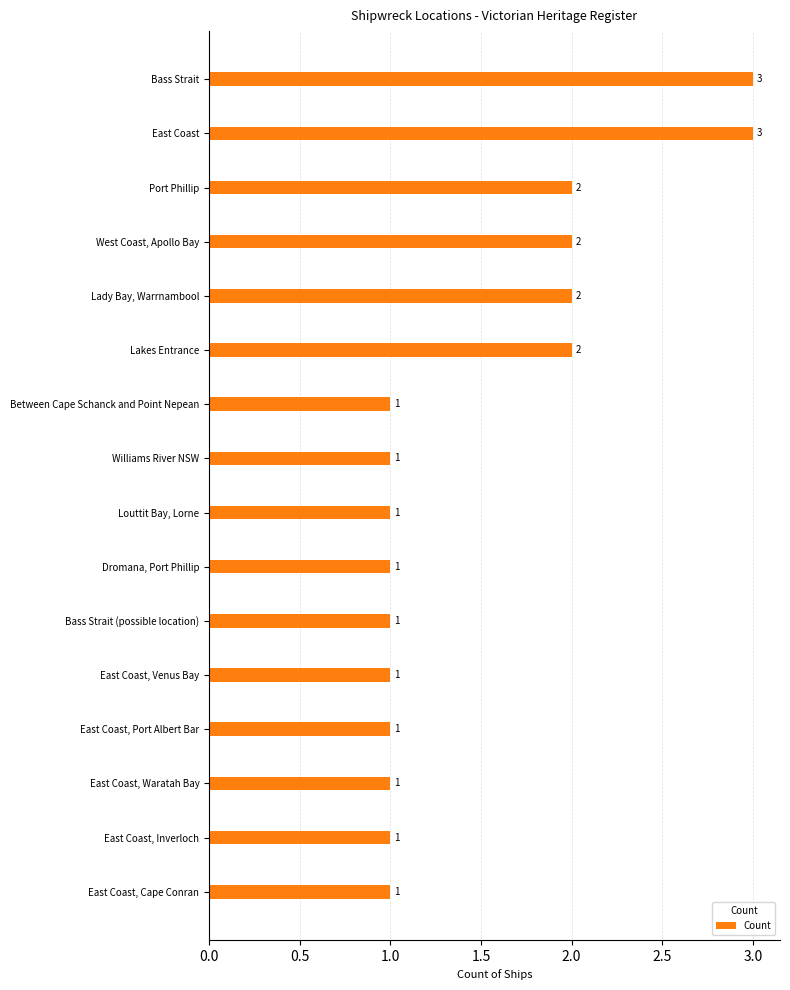

Reading top to bottom, list all the values displayed in this chart.

3	3	2	2	2	2	1	1	1	1	1	1	1	1	1	1